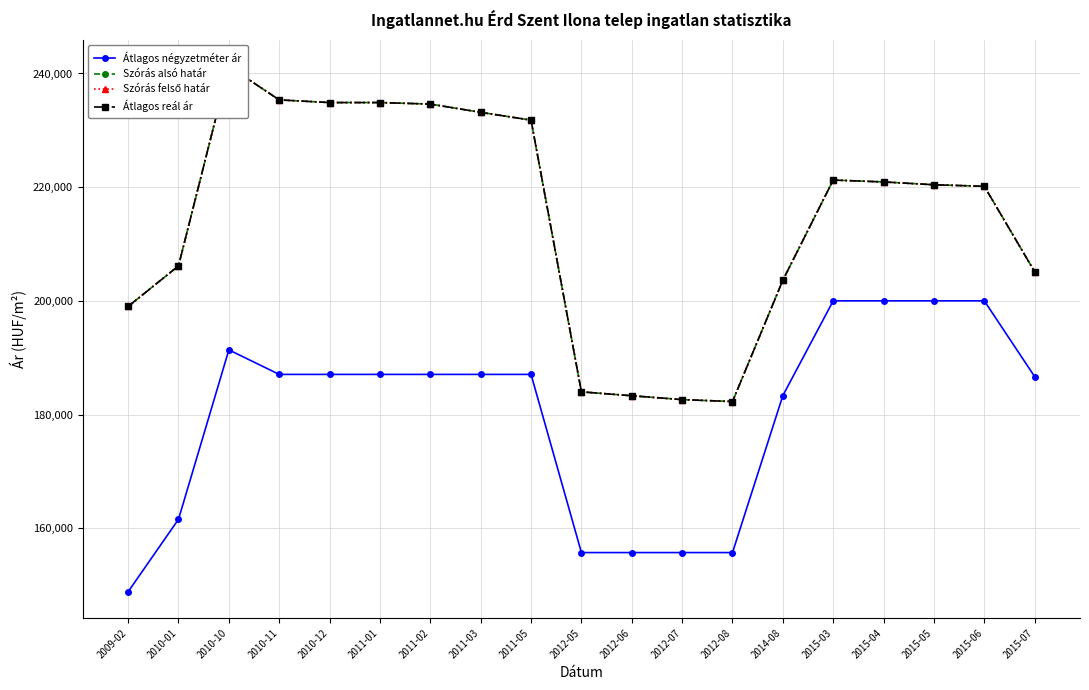

What is the label of the 19th point from the right?

2009-02